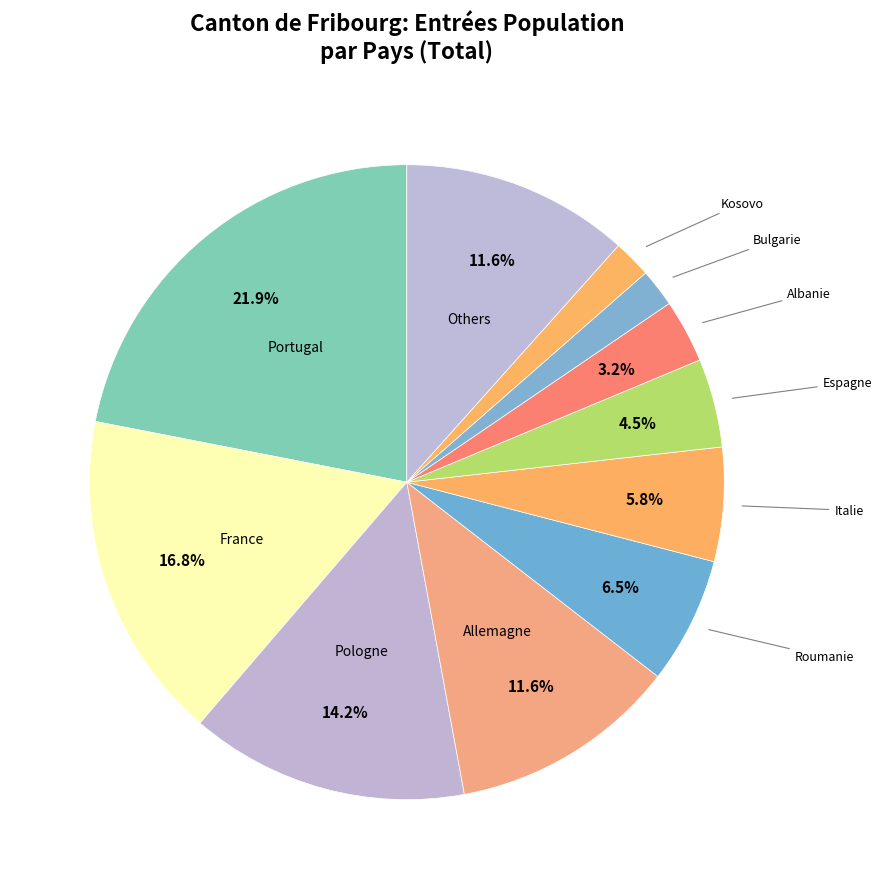

Count the number of slices in the pie.

11